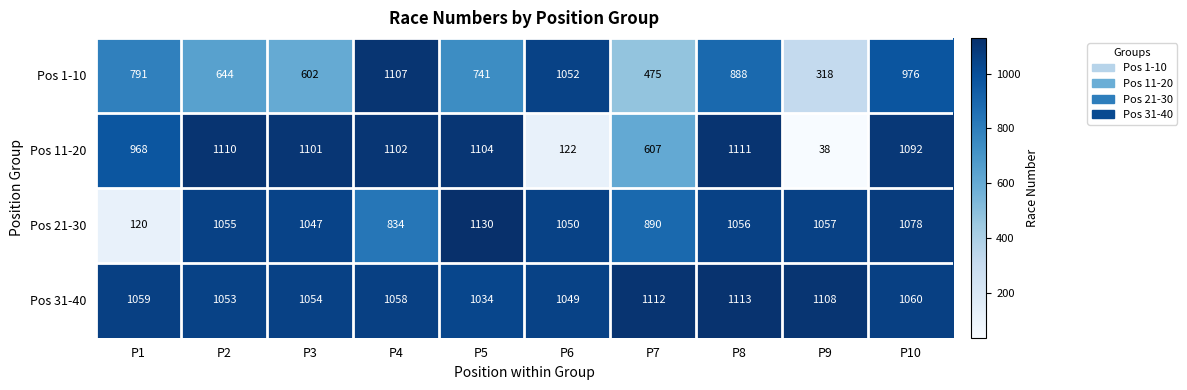

What is the smallest value displayed?

38